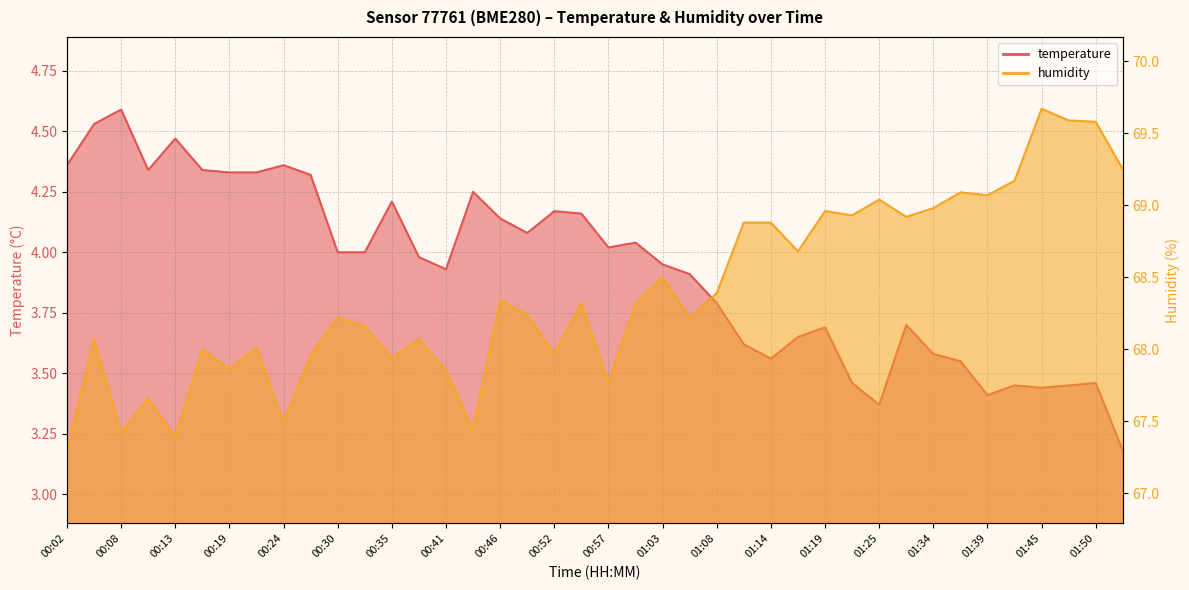

Reading right to left, list all the values displayed in this chart.

temperature: 01:53=3.2	01:50=3.5	01:47=3.5	01:45=3.4	01:42=3.5	01:39=3.4	01:36=3.5	01:34=3.6	01:28=3.7	01:25=3.4	01:22=3.5	01:19=3.7	01:16=3.6	01:14=3.6	01:11=3.6	01:08=3.8	01:05=3.9	01:03=4.0	01:00=4.0	00:57=4.0	00:54=4.2	00:52=4.2	00:49=4.1	00:46=4.1	00:43=4.2	00:41=3.9	00:38=4.0	00:35=4.2	00:32=4.0	00:30=4.0	00:27=4.3	00:24=4.4	00:21=4.3	00:19=4.3	00:16=4.3	00:13=4.5	00:10=4.3	00:08=4.6	00:05=4.5	00:02=4.4
humidity: 01:53=69.2	01:50=69.6	01:47=69.6	01:45=69.7	01:42=69.2	01:39=69.1	01:36=69.1	01:34=69.0	01:28=68.9	01:25=69.0	01:22=68.9	01:19=69.0	01:16=68.7	01:14=68.9	01:11=68.9	01:08=68.4	01:05=68.2	01:03=68.5	01:00=68.3	00:57=67.8	00:54=68.3	00:52=68.0	00:49=68.2	00:46=68.3	00:43=67.4	00:41=67.8	00:38=68.1	00:35=67.9	00:32=68.2	00:30=68.2	00:27=68.0	00:24=67.5	00:21=68.0	00:19=67.9	00:16=68.0	00:13=67.4	00:10=67.7	00:08=67.4	00:05=68.1	00:02=67.3